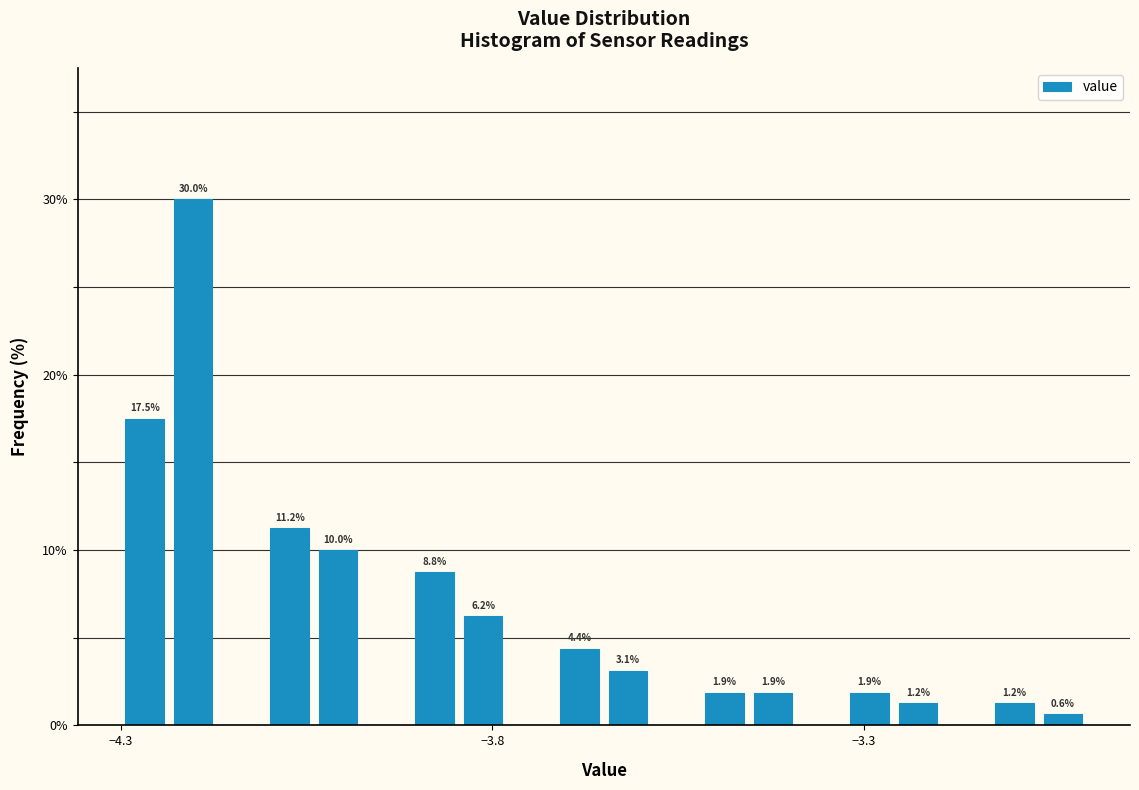

Around what value on the x-axis is the tallest bar? Give the approximate position of its centre, as read against the axis.

-4.20